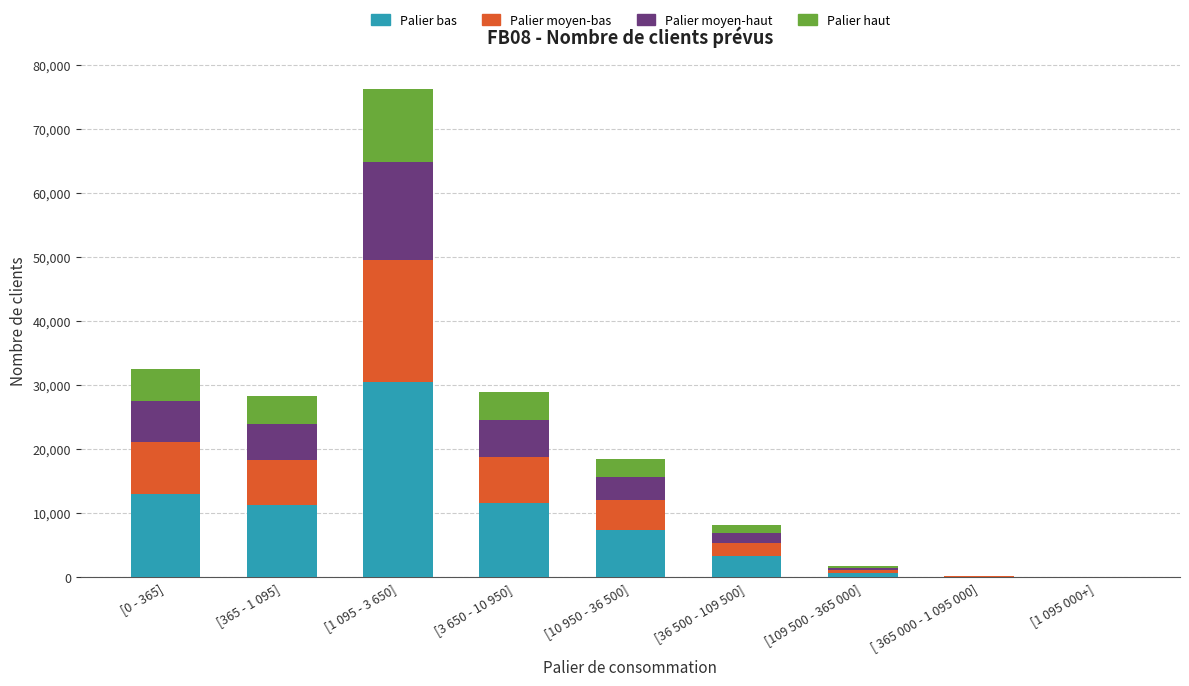

What is the total value across all series at [365 - 1 095]?

28219.8